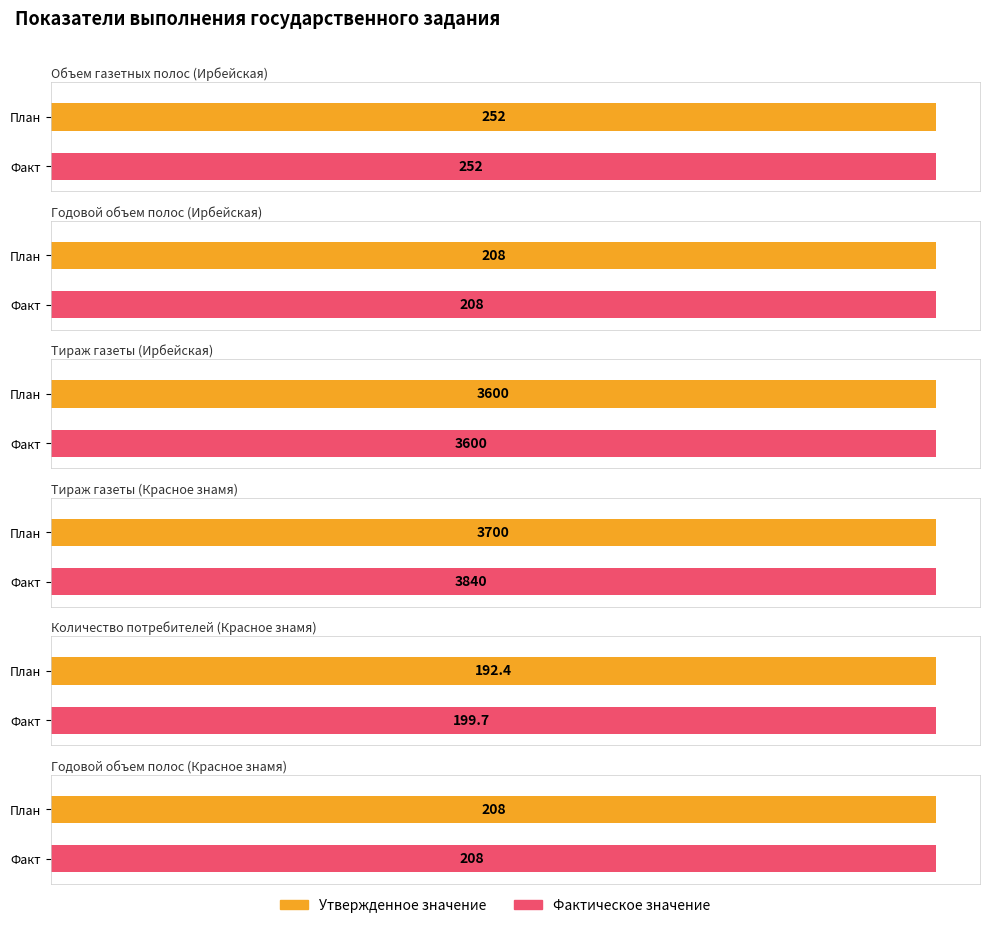

Where is Утвержденное значение nearest to the value 1946?

Тираж газеты (Ирбейская)